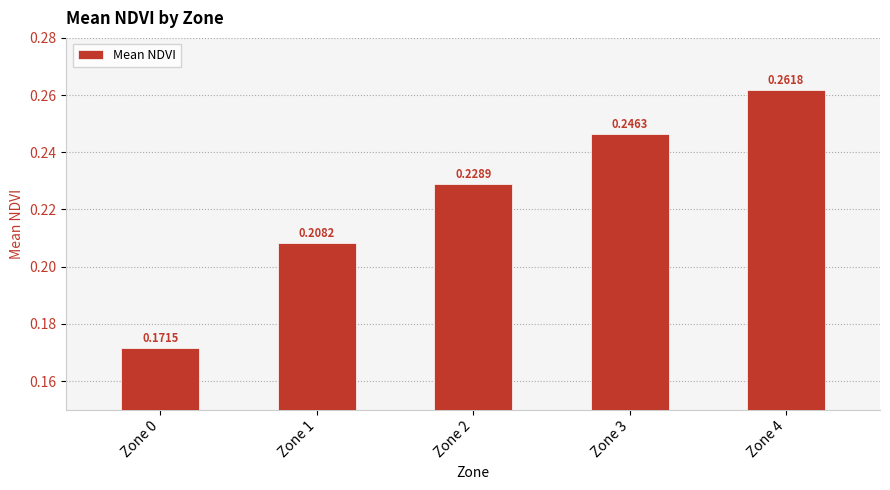

Which has a higher value, Zone 4 or Zone 0?

Zone 4